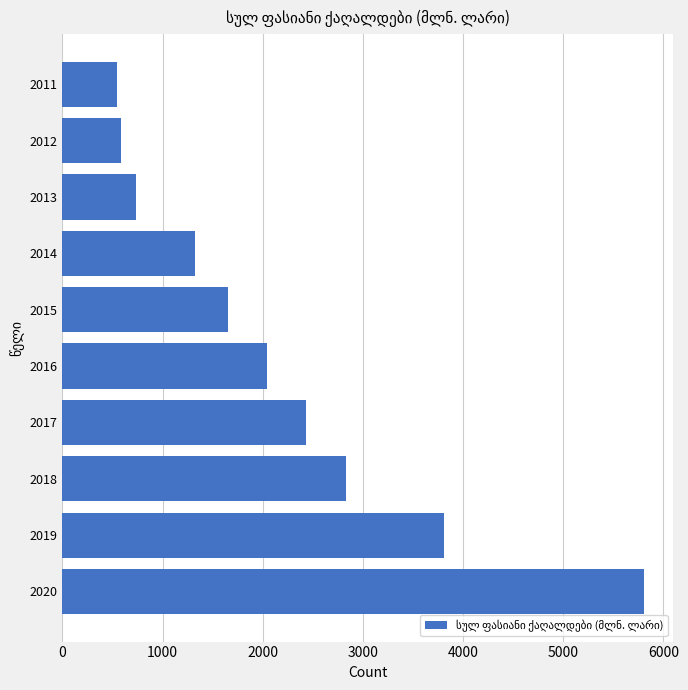

True or false: the data shows 737.0 at 2013.

True